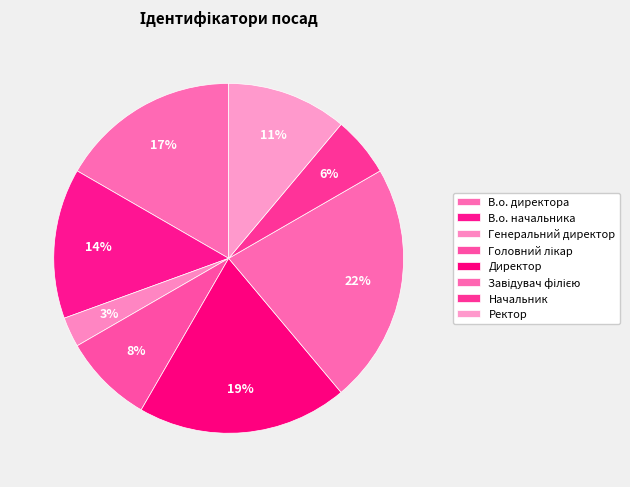

What percentage is the Генеральний директор slice, to the nearest percent?

3%